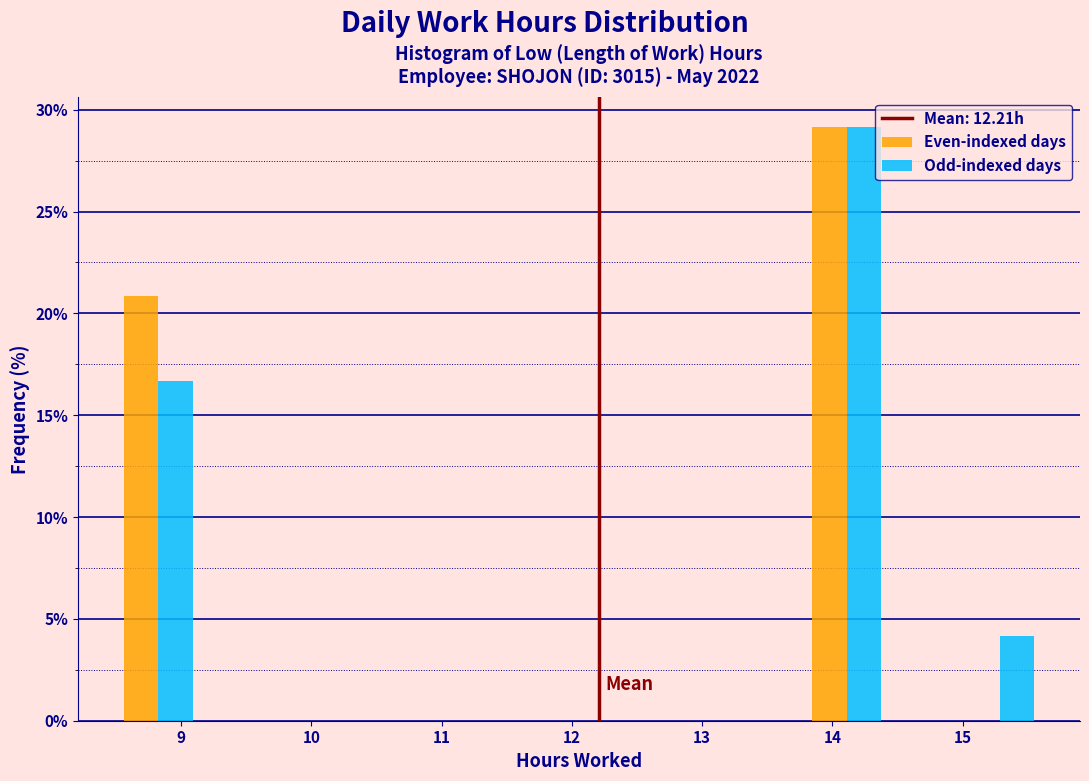

In the Odd-indexed days series, which range on the x-axis has the tallest bar?

13.8 to 14.4